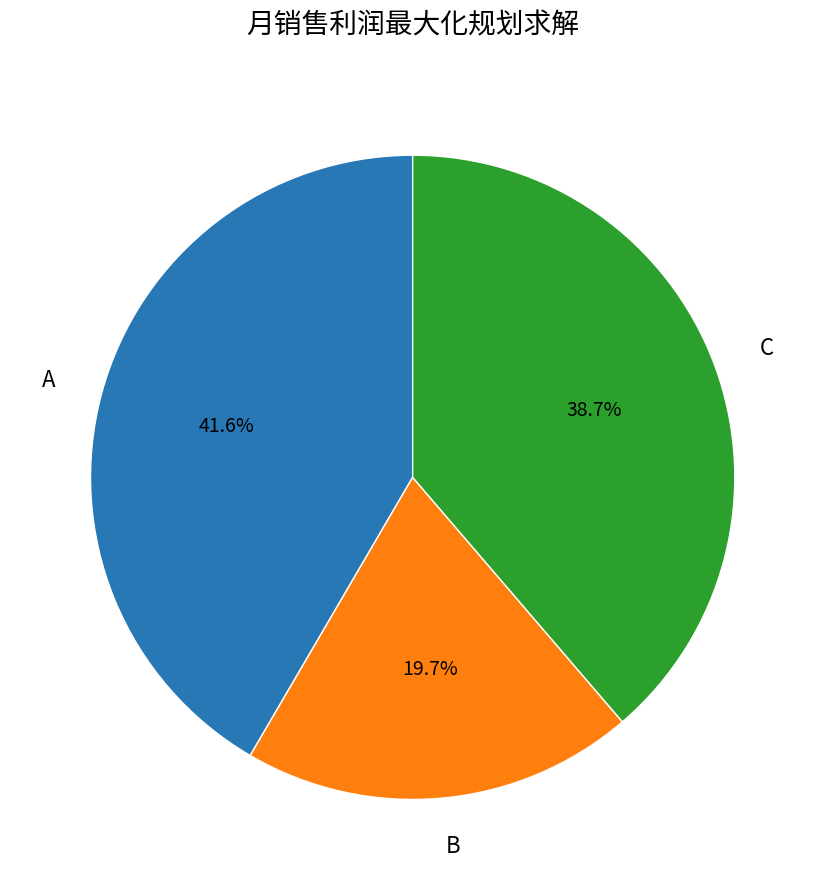

Which category has the smallest portion of the pie?

B